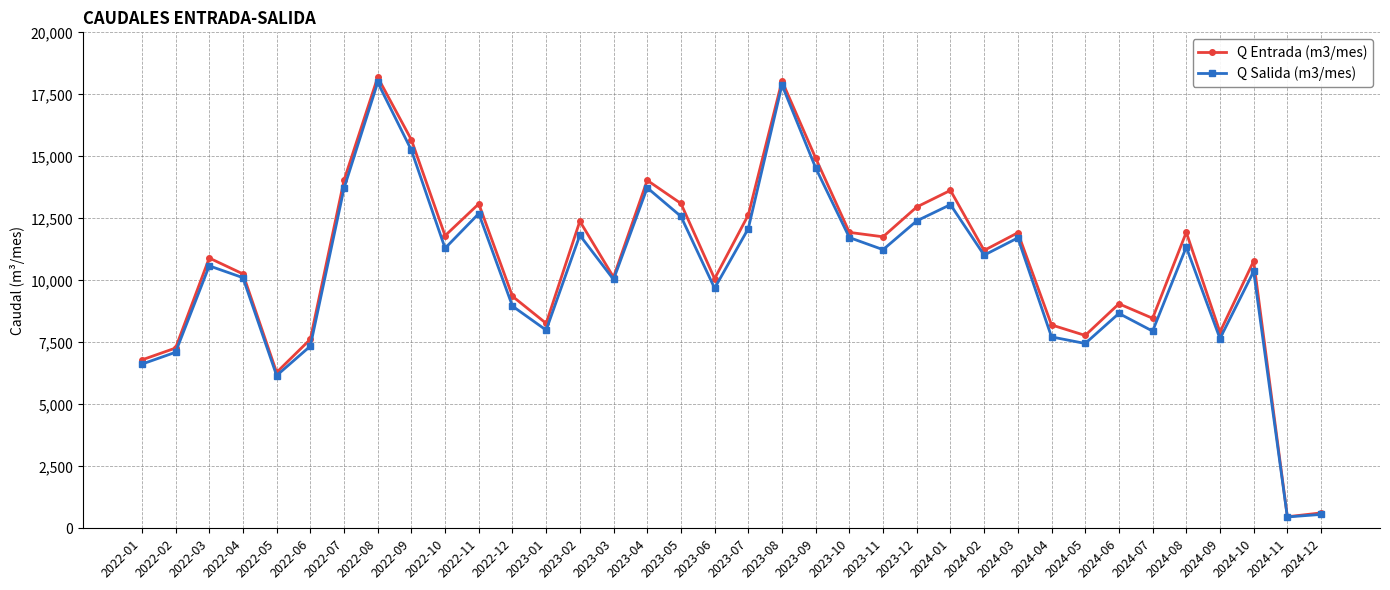

Rank the series at 2022-08 from highest to lowest value.

Q Entrada (m3/mes), Q Salida (m3/mes)